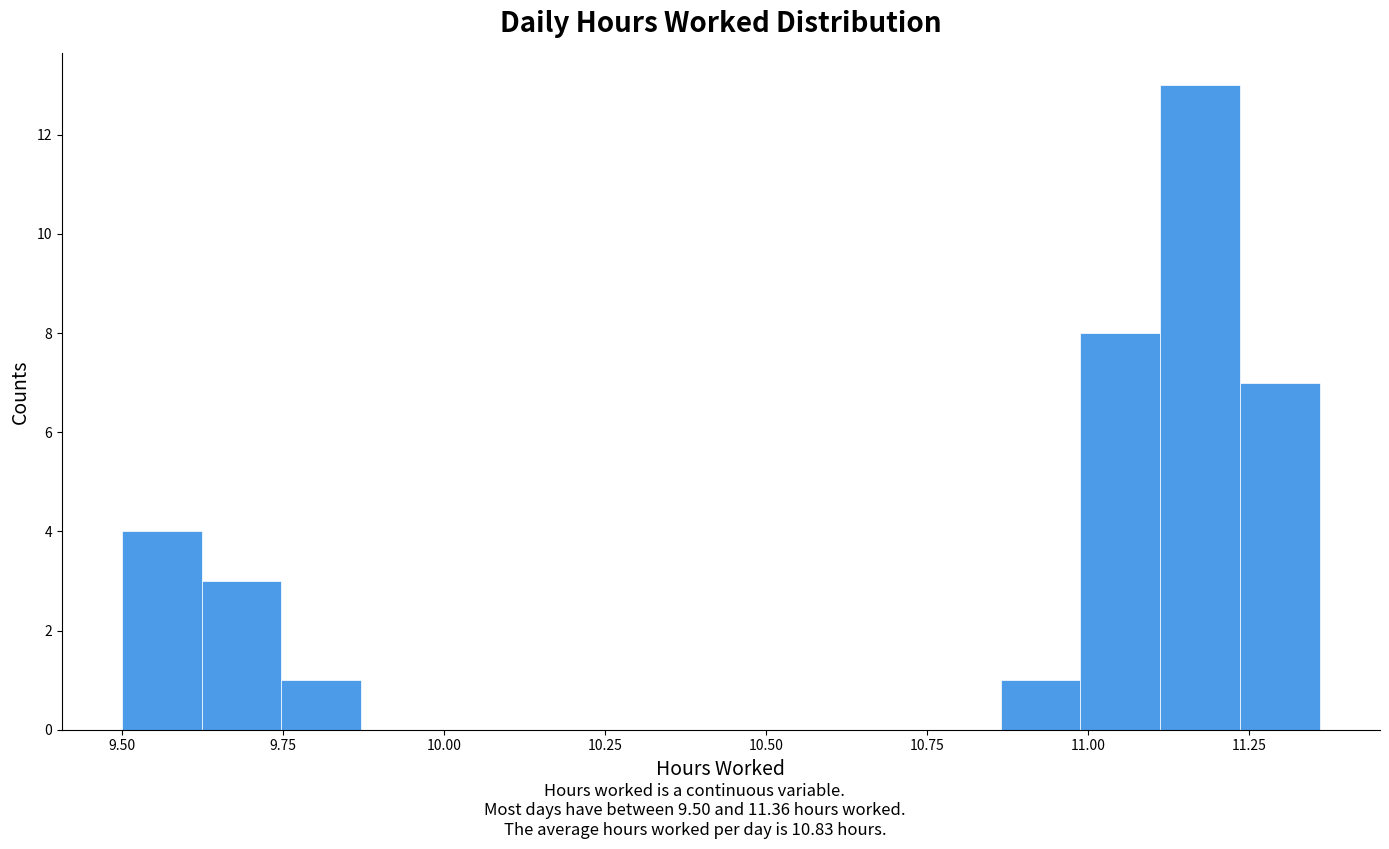

Read against the x-axis, roughly where is the centre of the tallest bar?

11.15